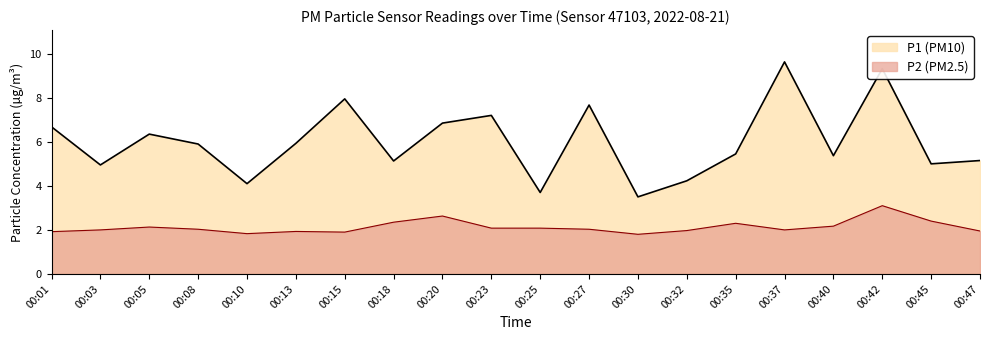

True or false: P1 has a value of 5.4 at 00:40.

True